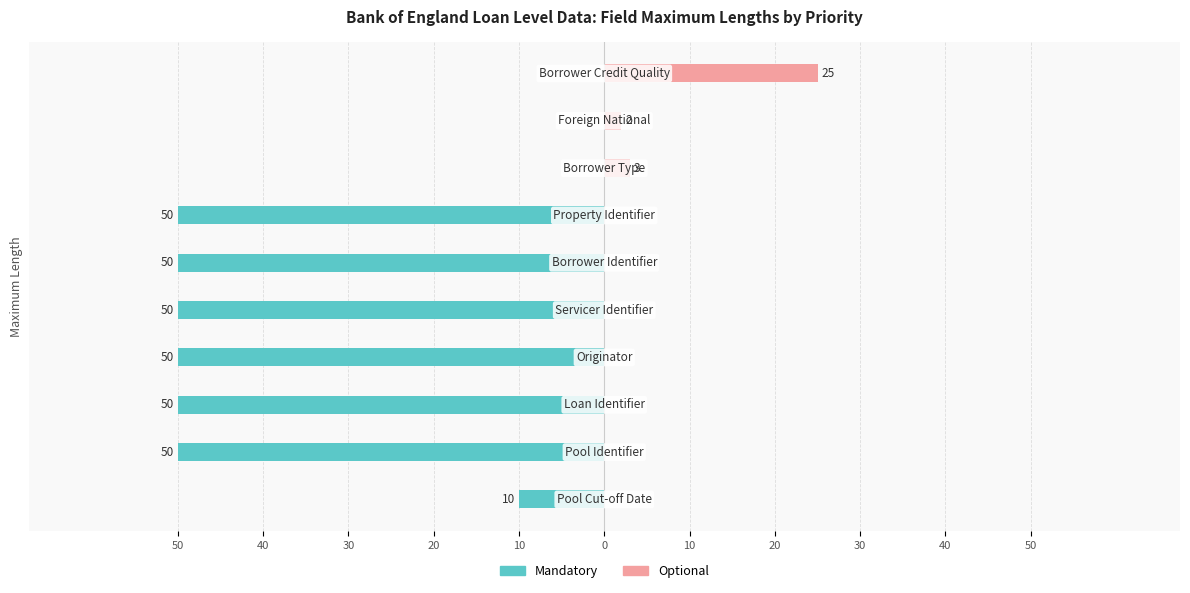

What is the value of the Mandatory bar at the 9th from the left?

-50